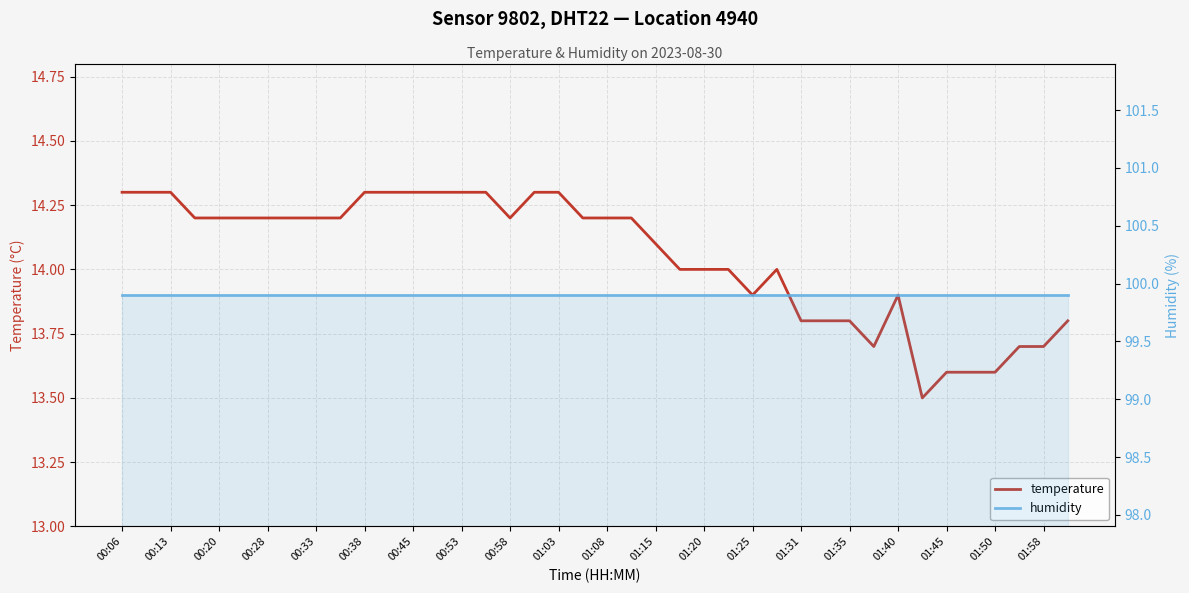

What is the sum of all humidity values?

3996.0